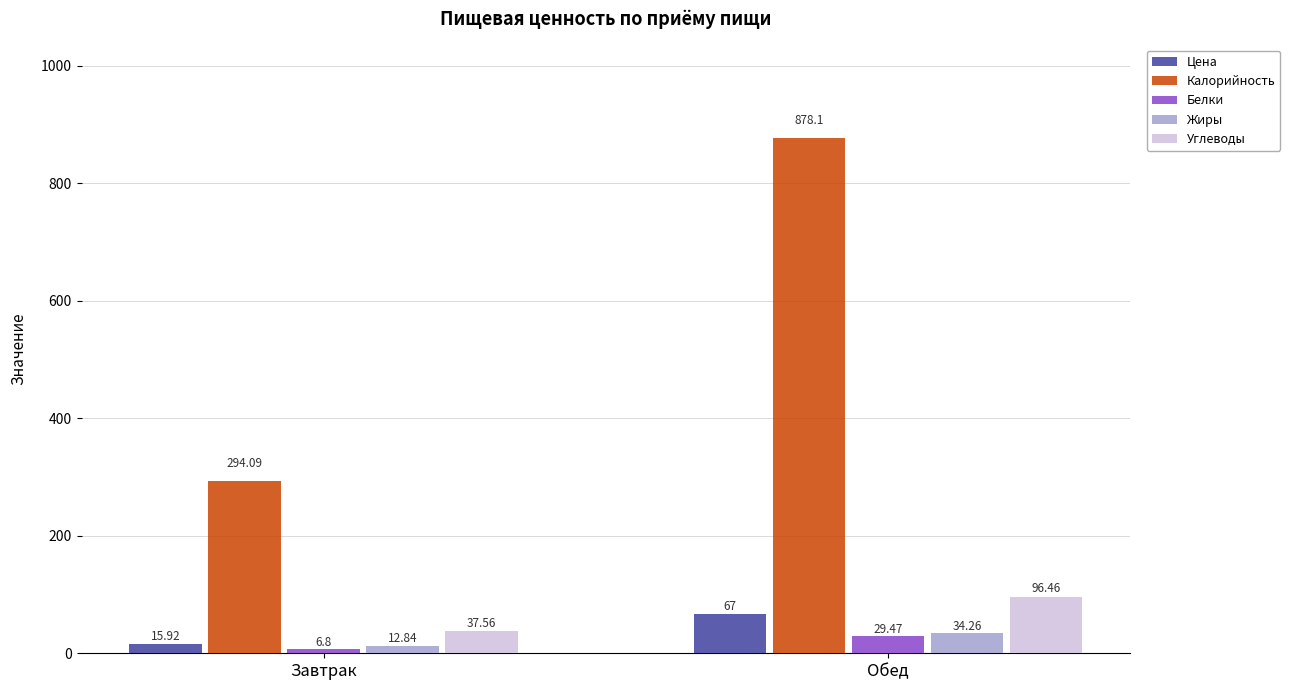

Which series has the largest range (max minus min)?

Калорийность